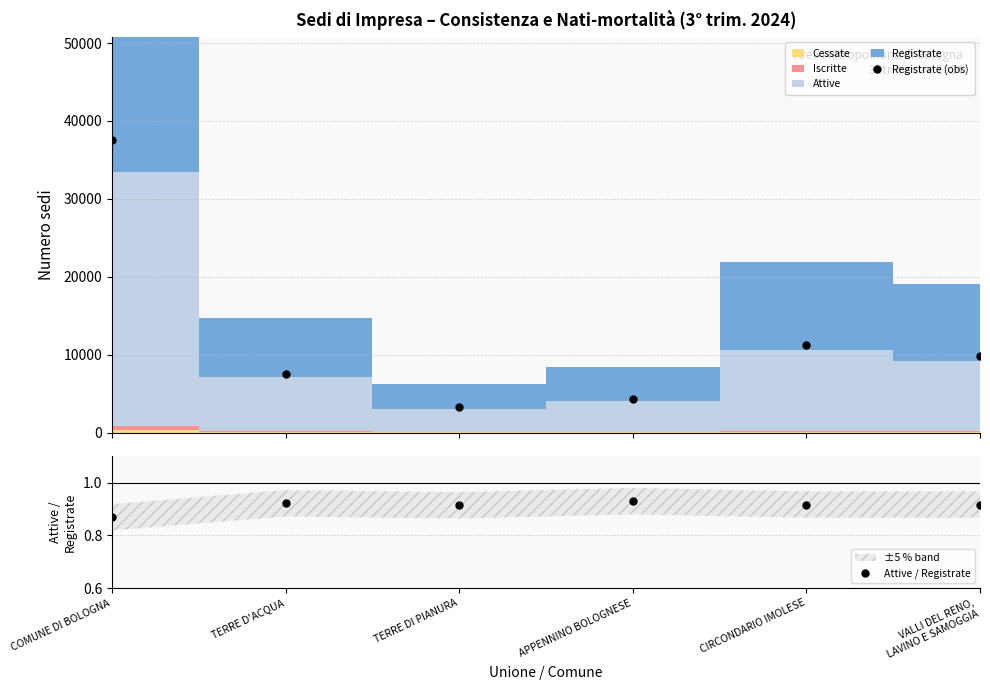

At how many categories does at least one series exceed 7275?

4